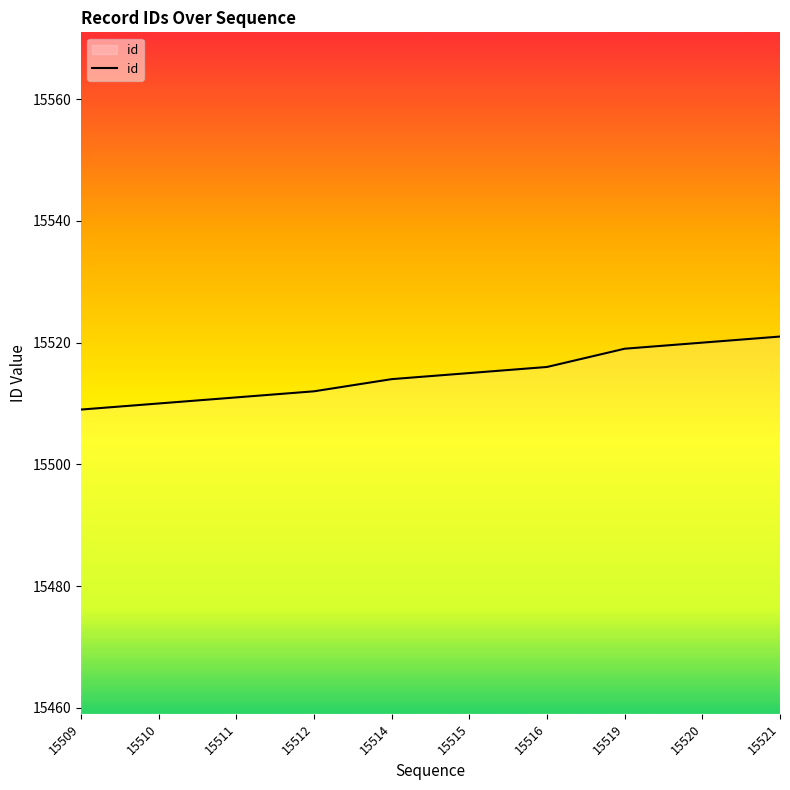

What is the difference between the maximum and minimum values?

12